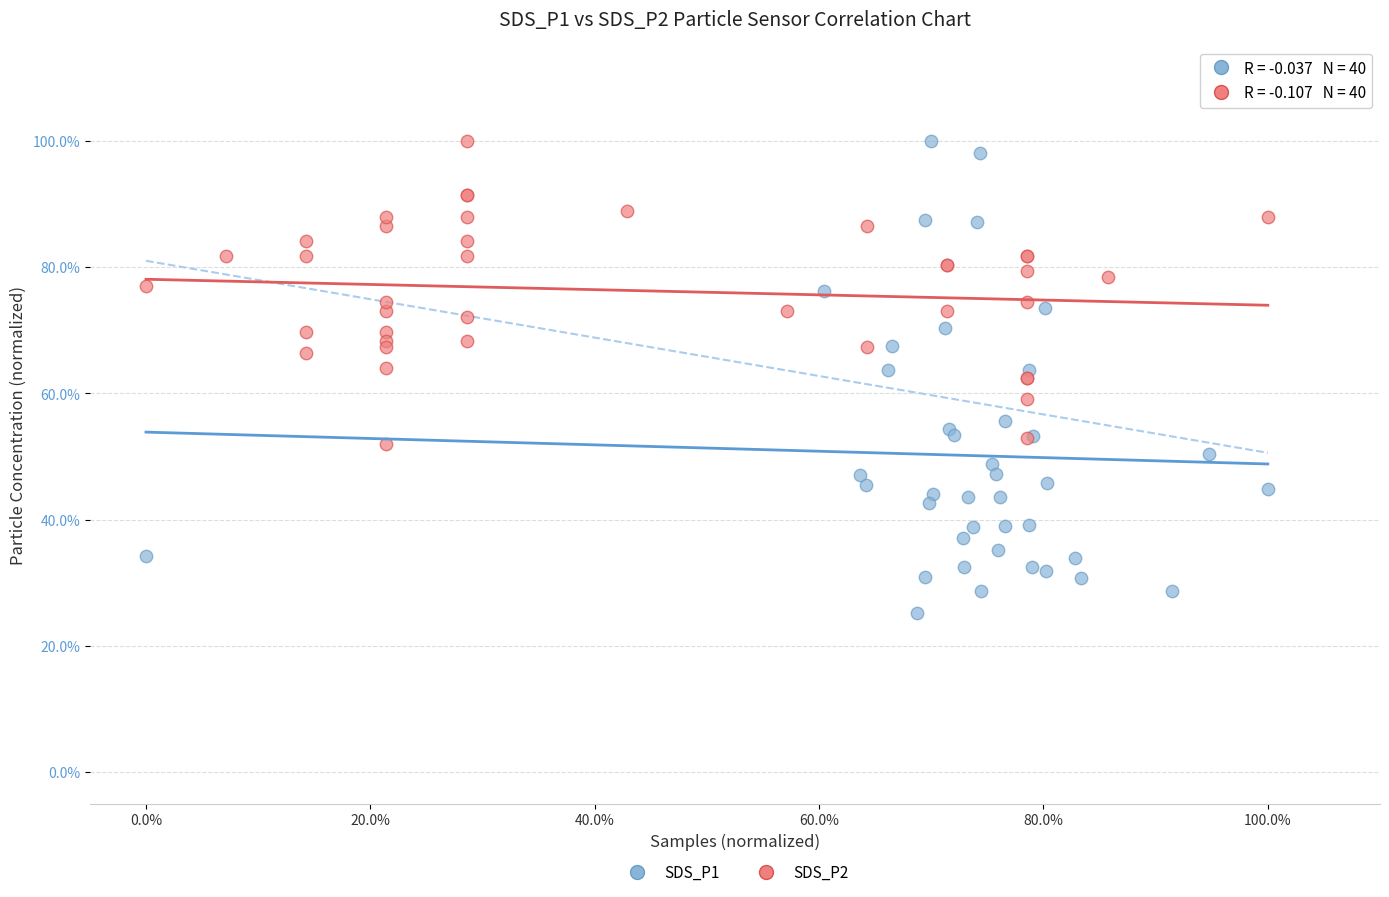

What are all the series names shown in the legend?

SDS_P1, SDS_P2